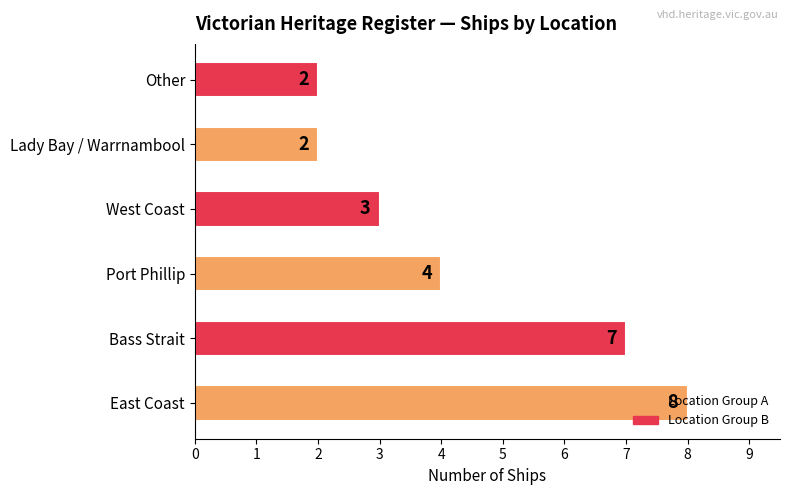

At which label is the value closest to 5?

Port Phillip